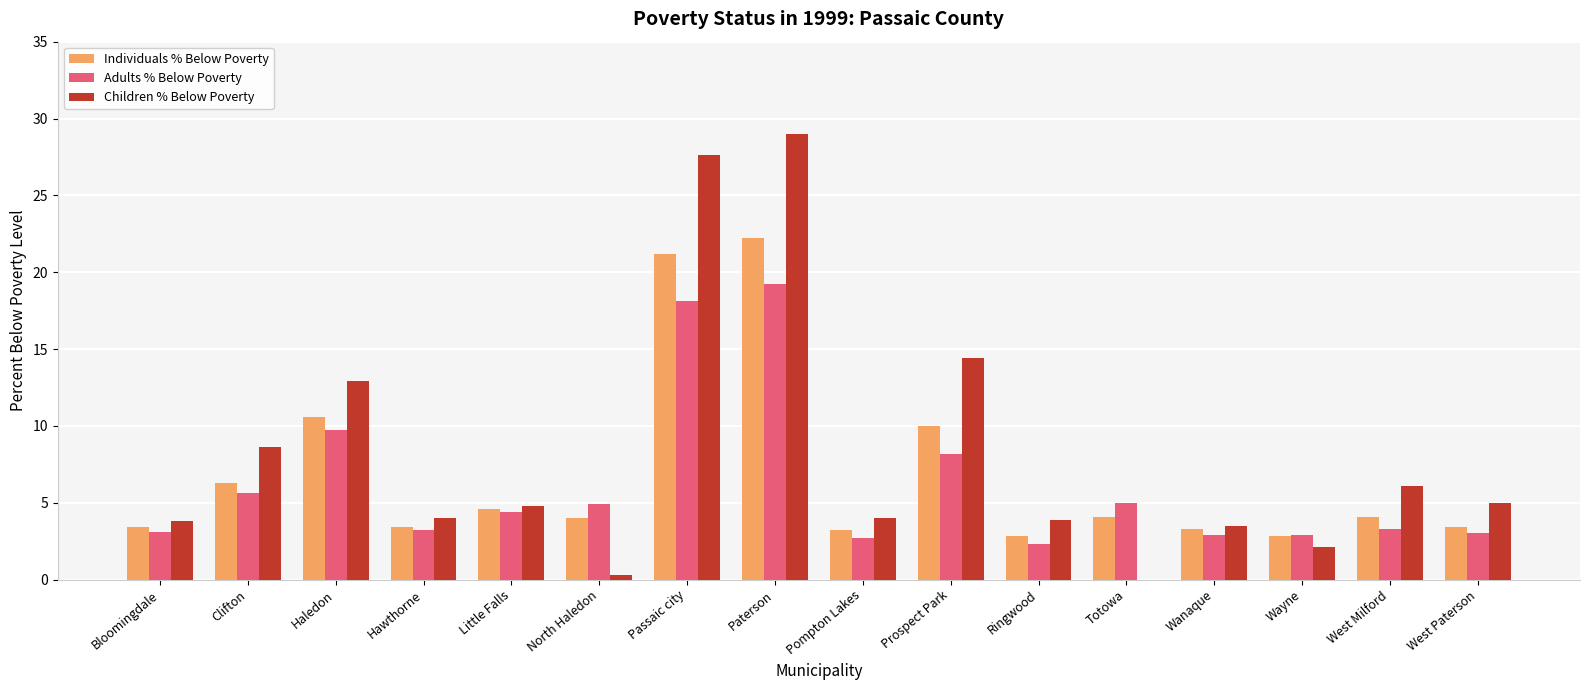

Which series changed the most between Passaic city and Pompton Lakes?

Children % Below Poverty